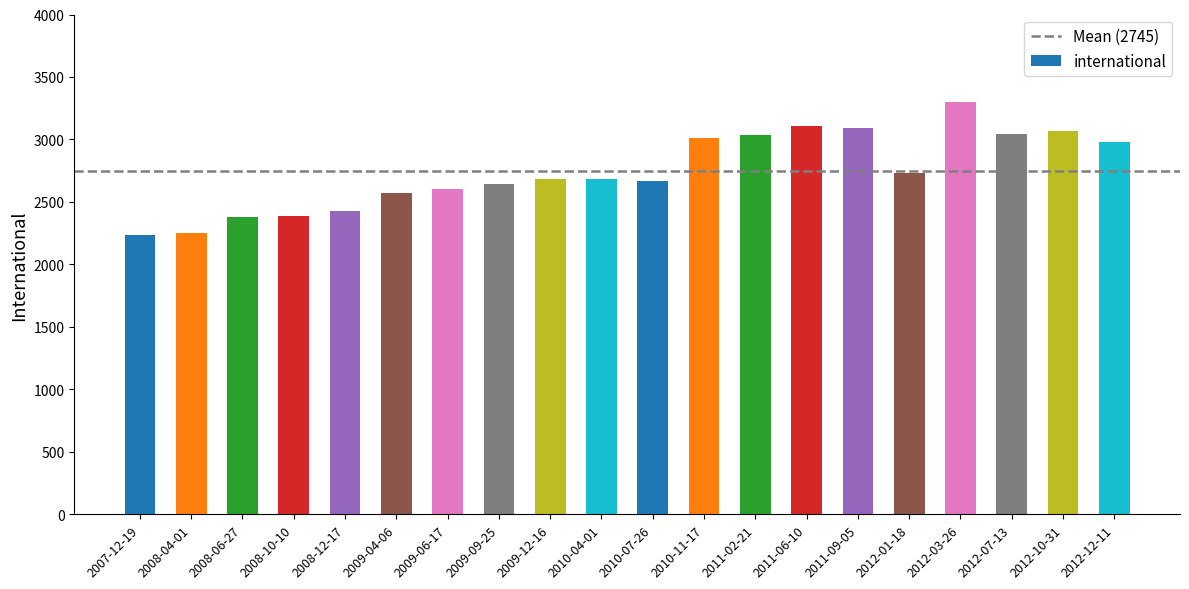

True or false: the data shows 4891 at 2011-02-21.

False